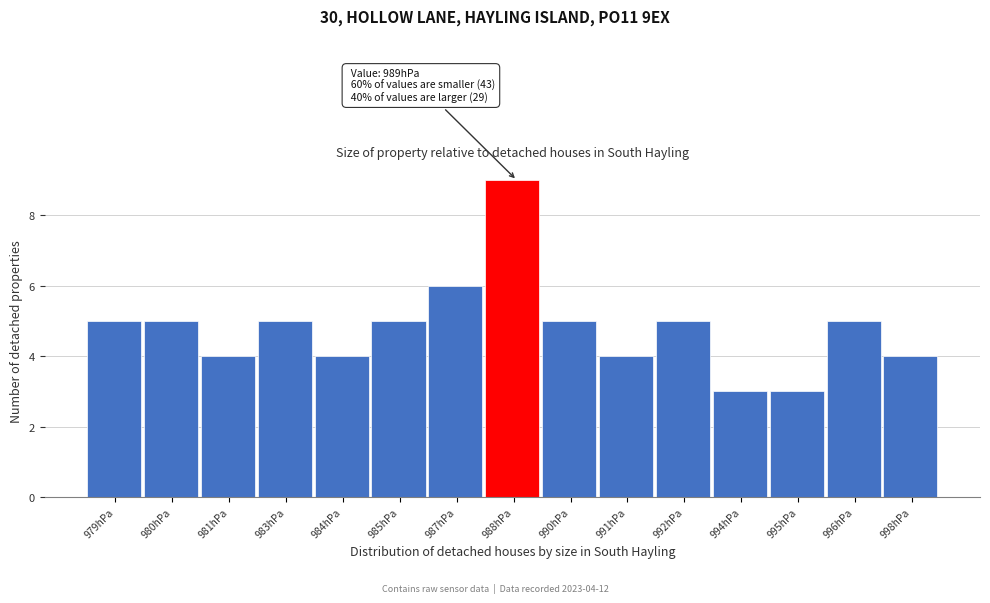

Reading left to right, list all the values displayed in this chart.

979hPa=5	980hPa=5	981hPa=4	983hPa=5	984hPa=4	985hPa=5	987hPa=6	988hPa=9	990hPa=5	991hPa=4	992hPa=5	994hPa=3	995hPa=3	996hPa=5	998hPa=4